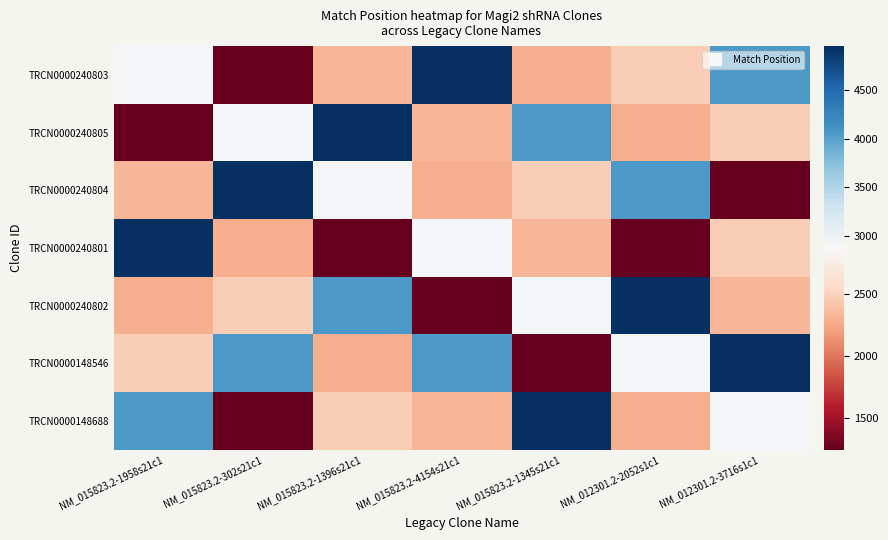

Reading left to right, transcribe all the data shown in this chart.

TRCN0000240803: NM_015823.2-1958s21c1=2898	NM_015823.2-302s21c1=1242	NM_015823.2-1396s21c1=2336	NM_015823.2-4154s21c1=4957	NM_015823.2-1345s21c1=2285	NM_012301.2-2052s1c1=2470	NM_012301.2-3716s1c1=4065
TRCN0000240805: NM_015823.2-1958s21c1=1242	NM_015823.2-302s21c1=2898	NM_015823.2-1396s21c1=4957	NM_015823.2-4154s21c1=2336	NM_015823.2-1345s21c1=4065	NM_012301.2-2052s1c1=2285	NM_012301.2-3716s1c1=2470
TRCN0000240804: NM_015823.2-1958s21c1=2336	NM_015823.2-302s21c1=4957	NM_015823.2-1396s21c1=2898	NM_015823.2-4154s21c1=2285	NM_015823.2-1345s21c1=2470	NM_012301.2-2052s1c1=4065	NM_012301.2-3716s1c1=1242
TRCN0000240801: NM_015823.2-1958s21c1=4957	NM_015823.2-302s21c1=2285	NM_015823.2-1396s21c1=1242	NM_015823.2-4154s21c1=2898	NM_015823.2-1345s21c1=2336	NM_012301.2-2052s1c1=1242	NM_012301.2-3716s1c1=2470
TRCN0000240802: NM_015823.2-1958s21c1=2285	NM_015823.2-302s21c1=2470	NM_015823.2-1396s21c1=4065	NM_015823.2-4154s21c1=1242	NM_015823.2-1345s21c1=2898	NM_012301.2-2052s1c1=4957	NM_012301.2-3716s1c1=2336
TRCN0000148546: NM_015823.2-1958s21c1=2470	NM_015823.2-302s21c1=4065	NM_015823.2-1396s21c1=2285	NM_015823.2-4154s21c1=4065	NM_015823.2-1345s21c1=1242	NM_012301.2-2052s1c1=2898	NM_012301.2-3716s1c1=4957
TRCN0000148688: NM_015823.2-1958s21c1=4065	NM_015823.2-302s21c1=1242	NM_015823.2-1396s21c1=2470	NM_015823.2-4154s21c1=2336	NM_015823.2-1345s21c1=4957	NM_012301.2-2052s1c1=2285	NM_012301.2-3716s1c1=2898